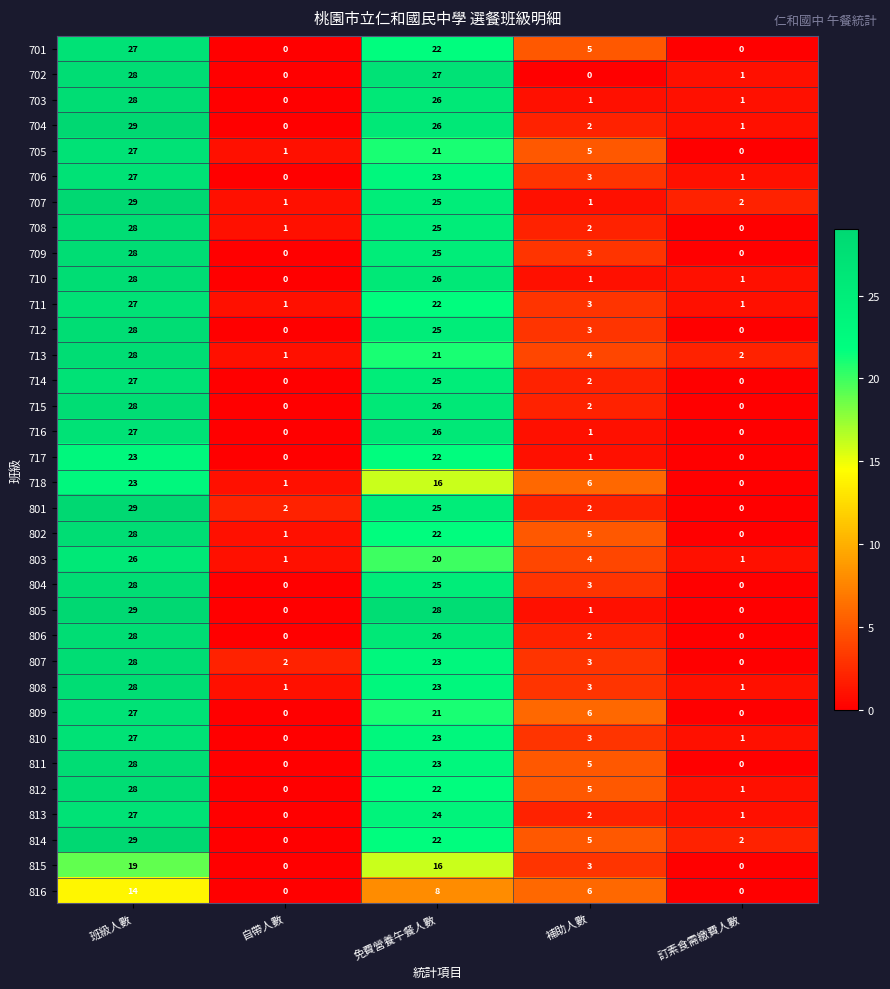

What is the average value of the 709 series?

11